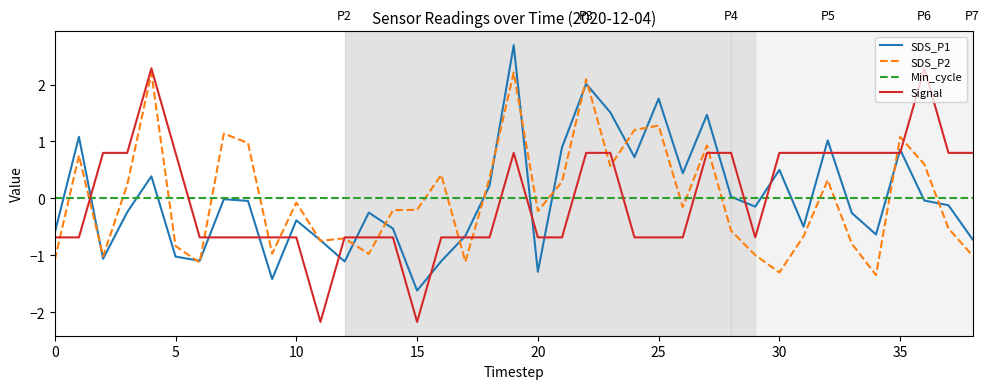

What is the smallest value displayed?

-2.2